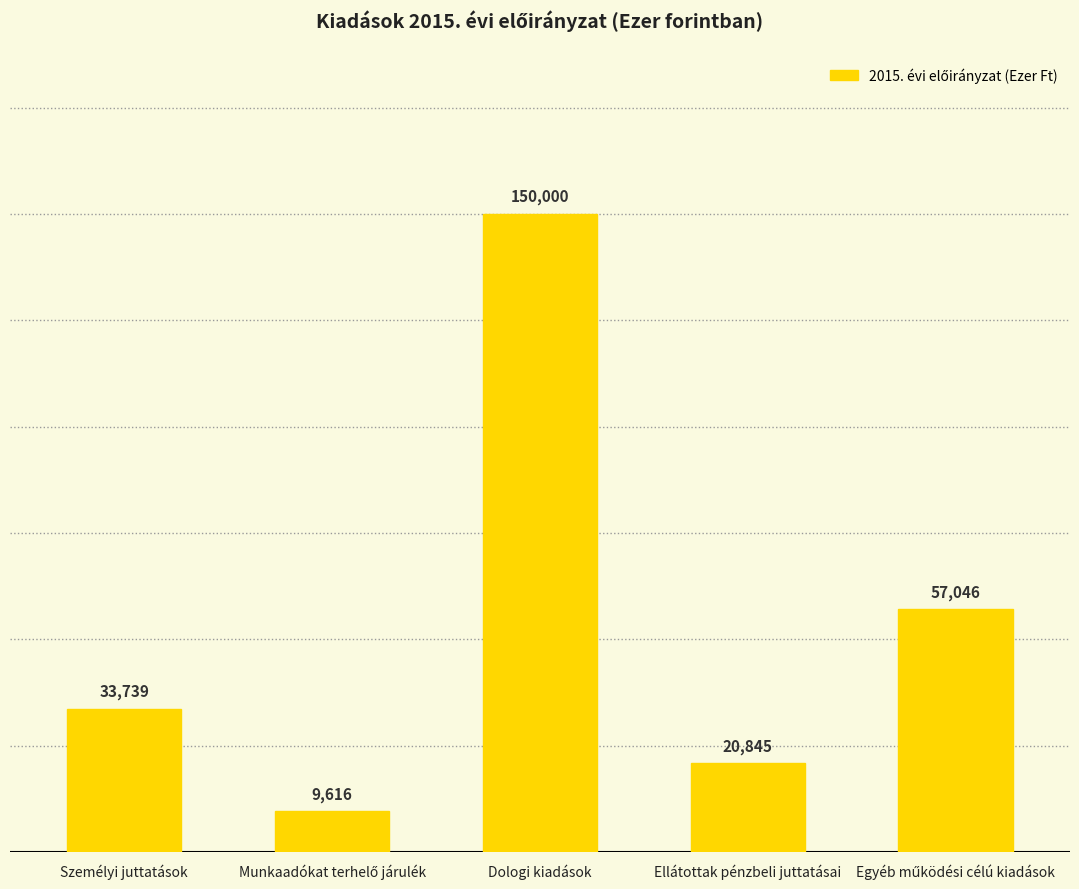

What is the change in value from Személyi juttatások to Dologi kiadások?

+116261